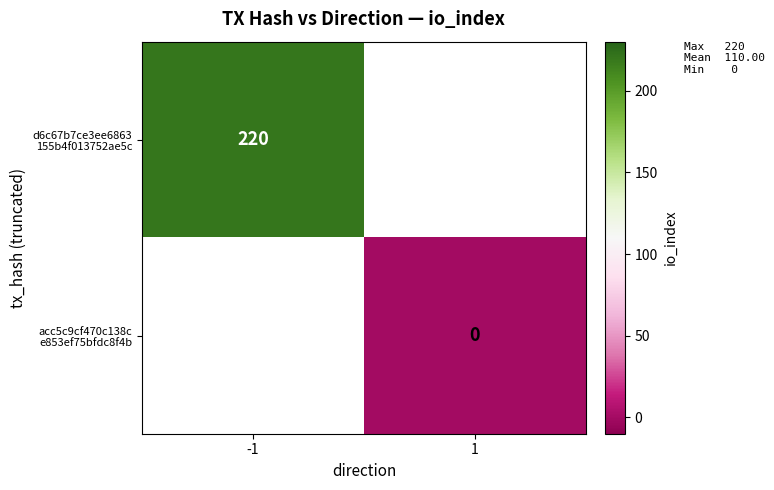

Is the value of acc5c9cf470c138c e853ef75bfdc8f4b at 1 greater than the value of d6c67b7ce3ee6863 155b4f013752ae5c at 1?

No